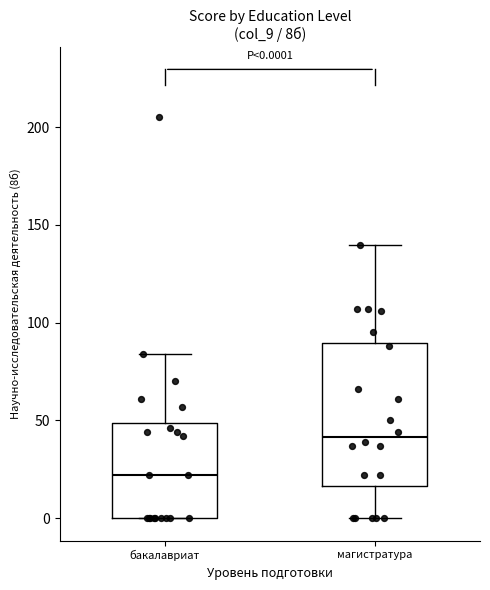

Comparing the boxes themselves (not the whiskers), which one is the tallest?

магистратура